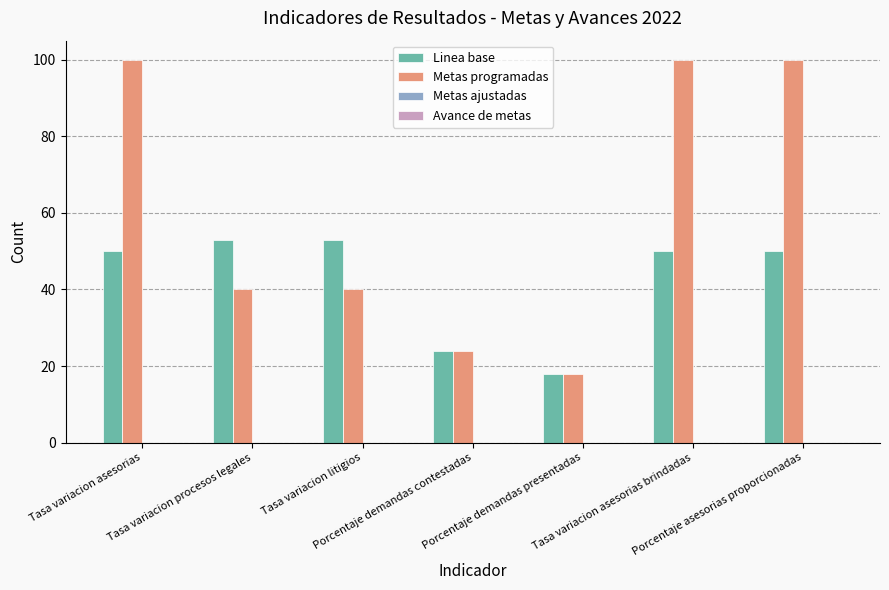

What position from the right is Tasa variacion litigios?

5